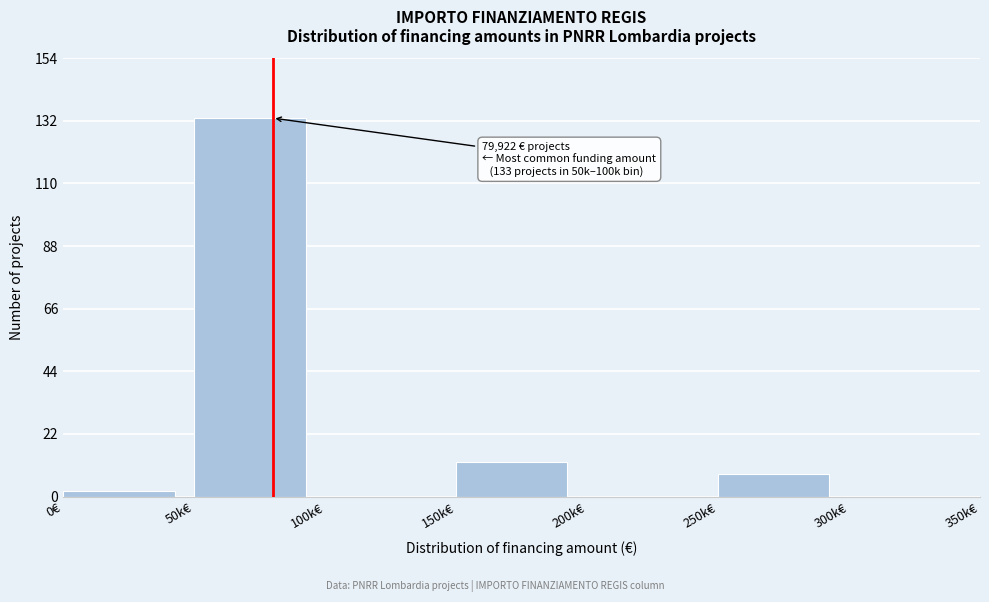

Reading left to right, list all the values displayed in this chart.

0€=2	50k€=133	100k€=0	150k€=12	200k€=0	250k€=8	300k€=0